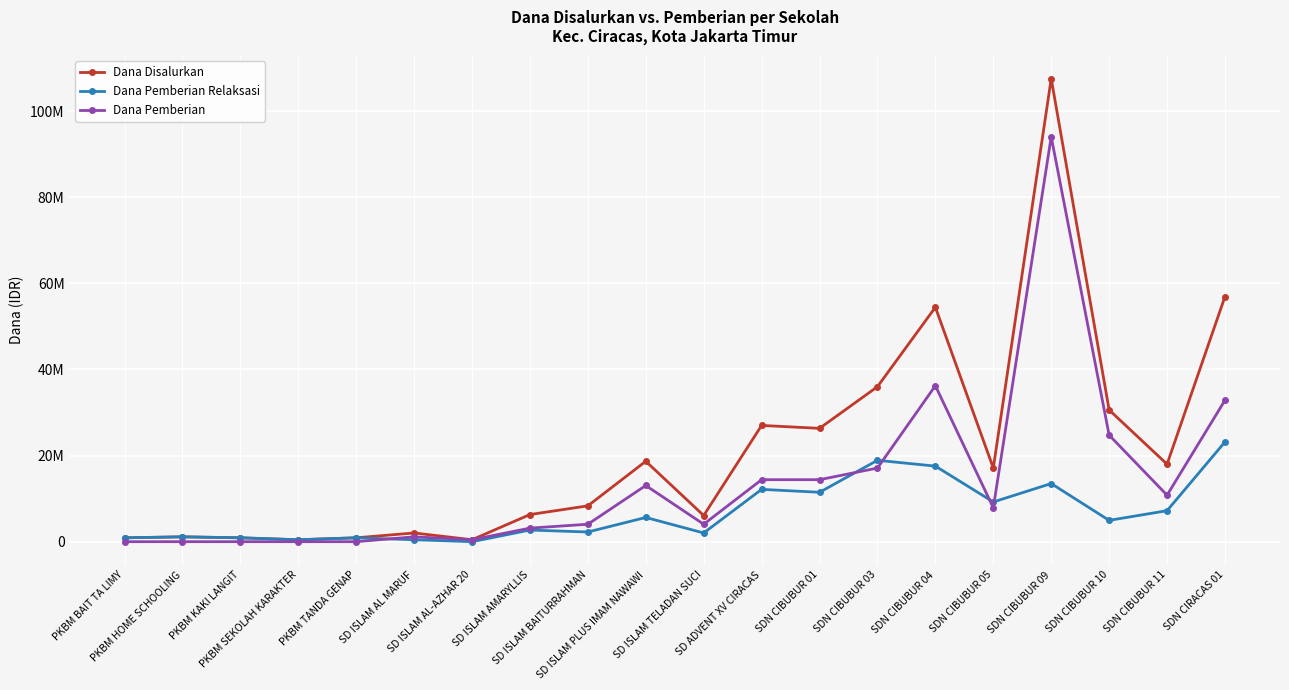

Does the chart have visible grid lines?

Yes